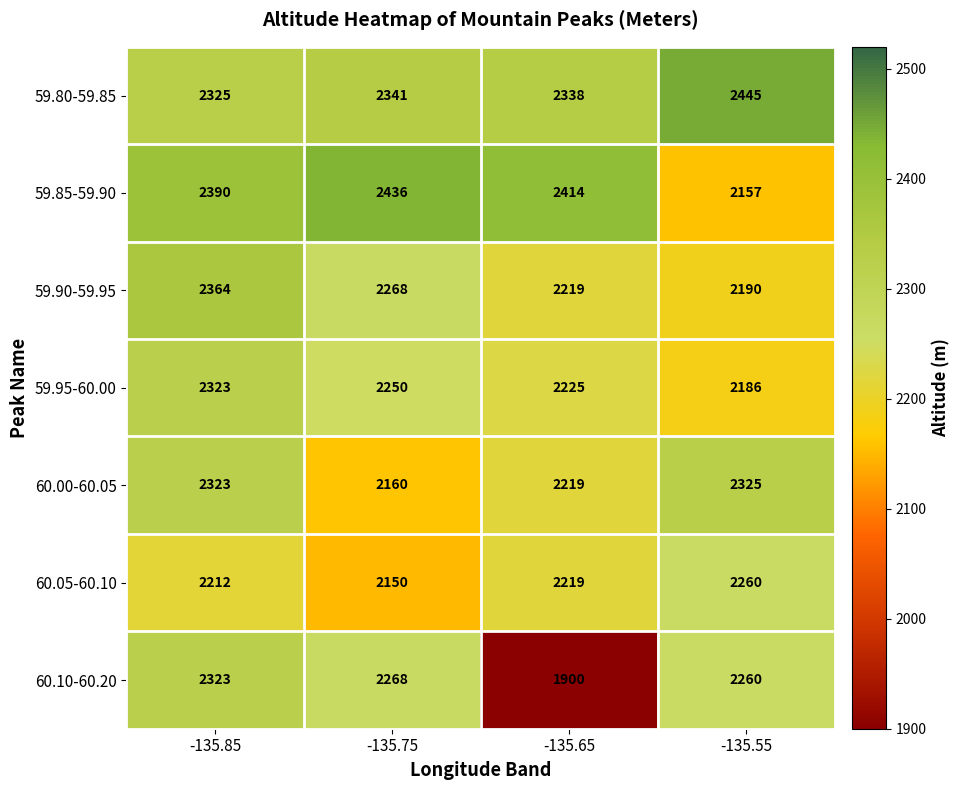

Which category has the lowest value across all series?

-135.65